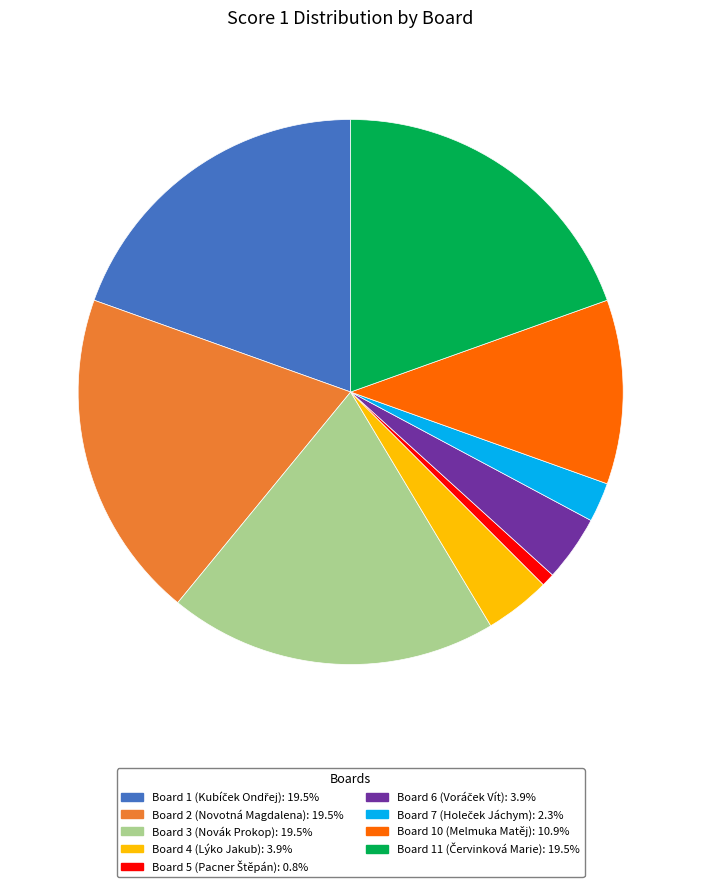

Is there a majority slice in this chart?

No